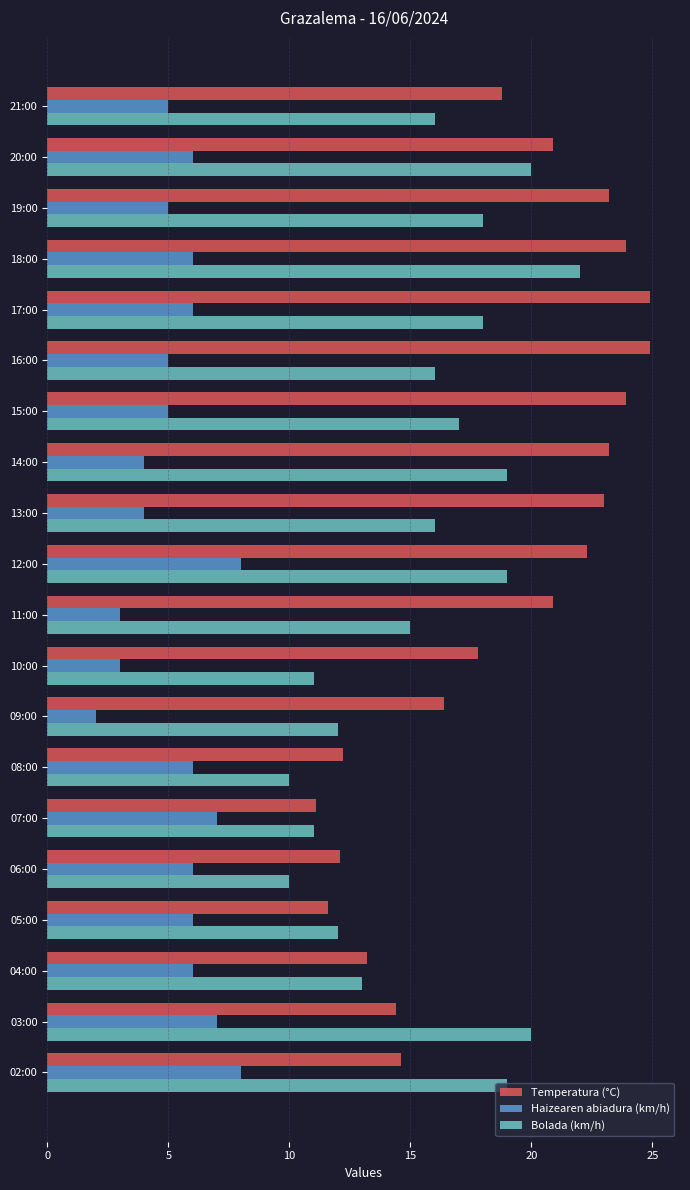

What is the spread (max minus min) of values at 07:00?

4.1